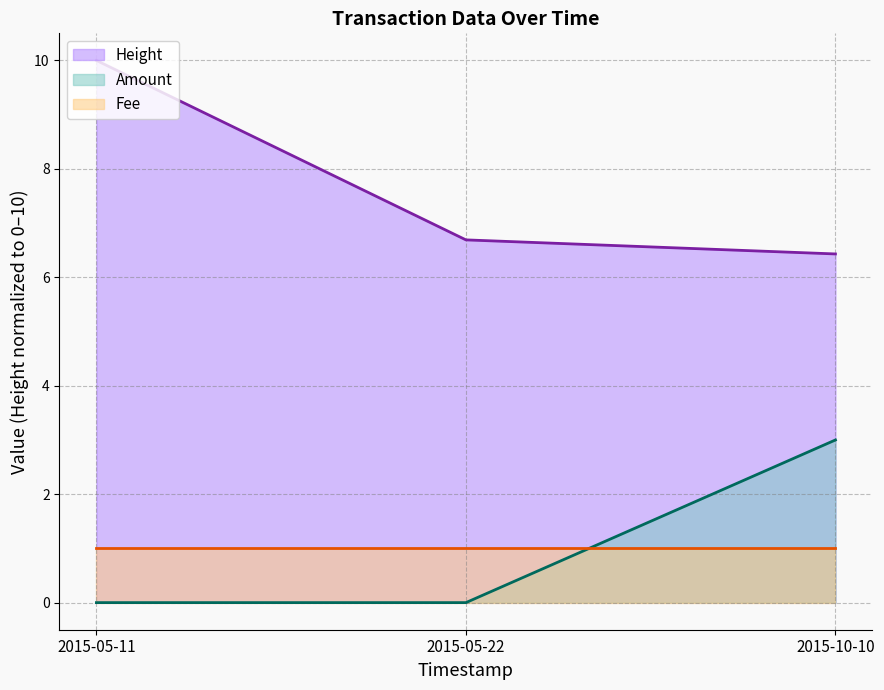

What is the average value of the Height series?

7.7